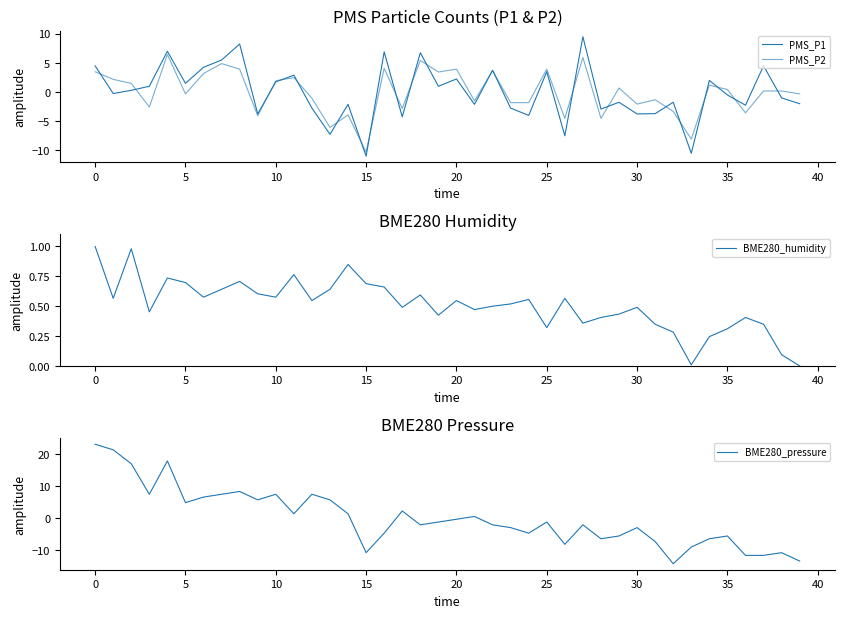

Is this an area chart (filled region under the line)?

No